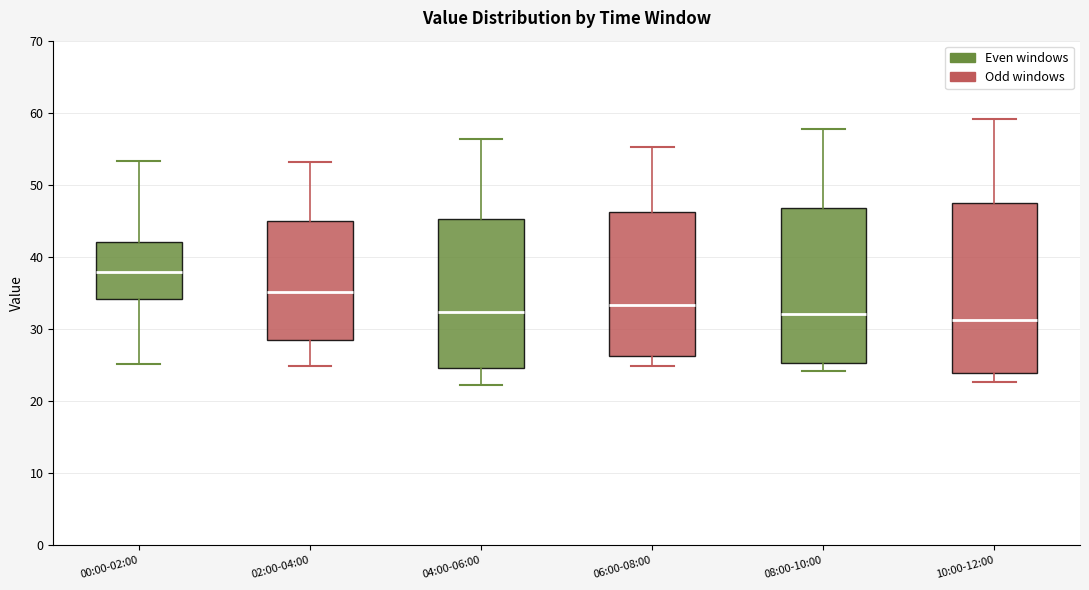

Where is the lower edge of the box for 06:00-08:00 on the y-axis? The values are not printed on the chart, so give them approximately, as read against the axis.

26